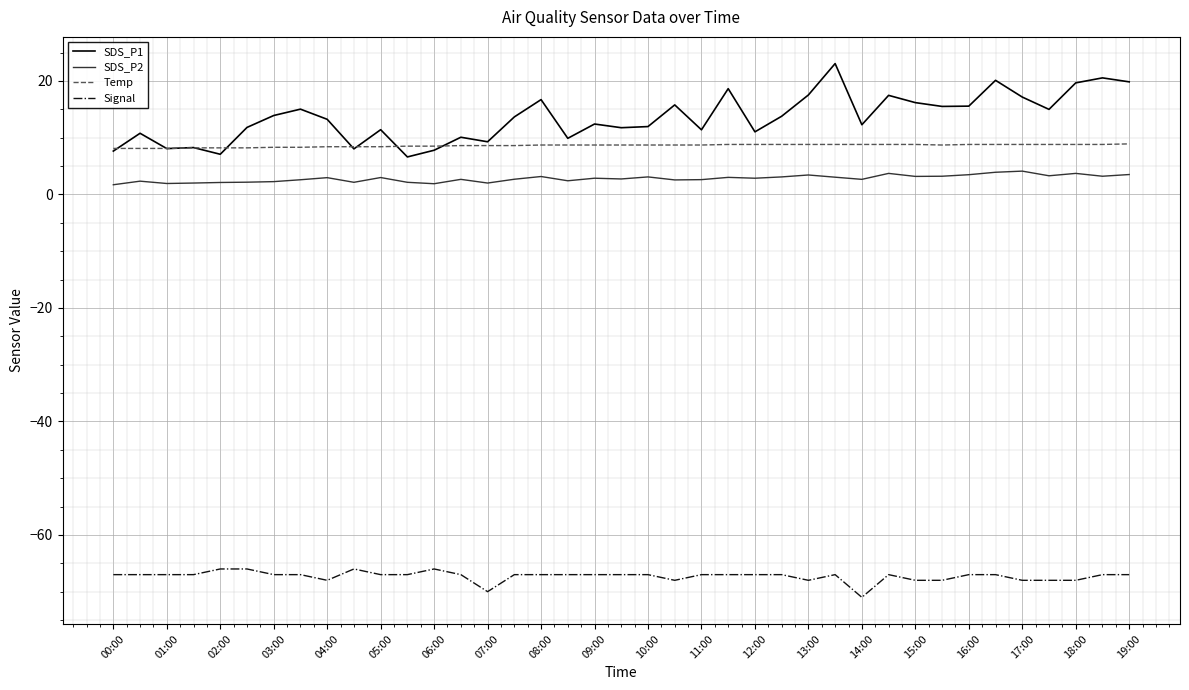

Which series has the largest total across all categories?

SDS_P1